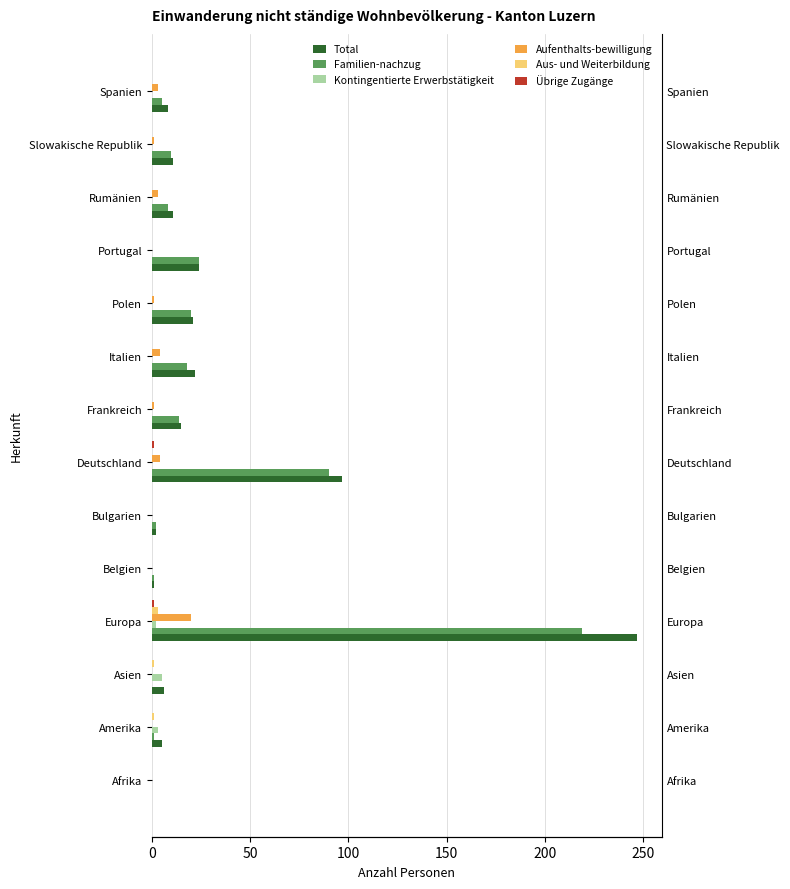

What is the value of the Kontingentierte Erwerbstätigkeit bar at the 3rd from the left?

5